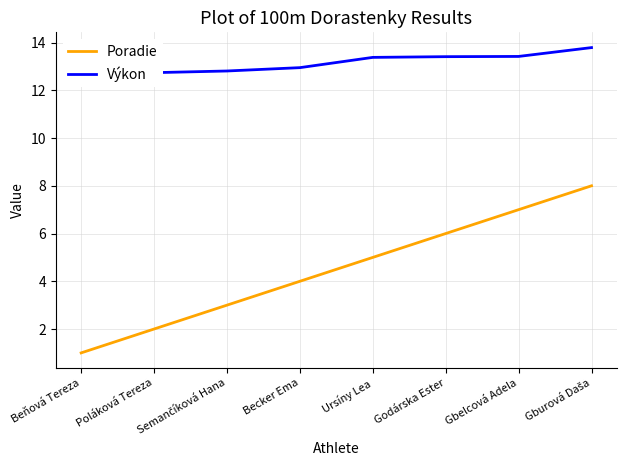

Read the Poradie value at Beňová Tereza.

1